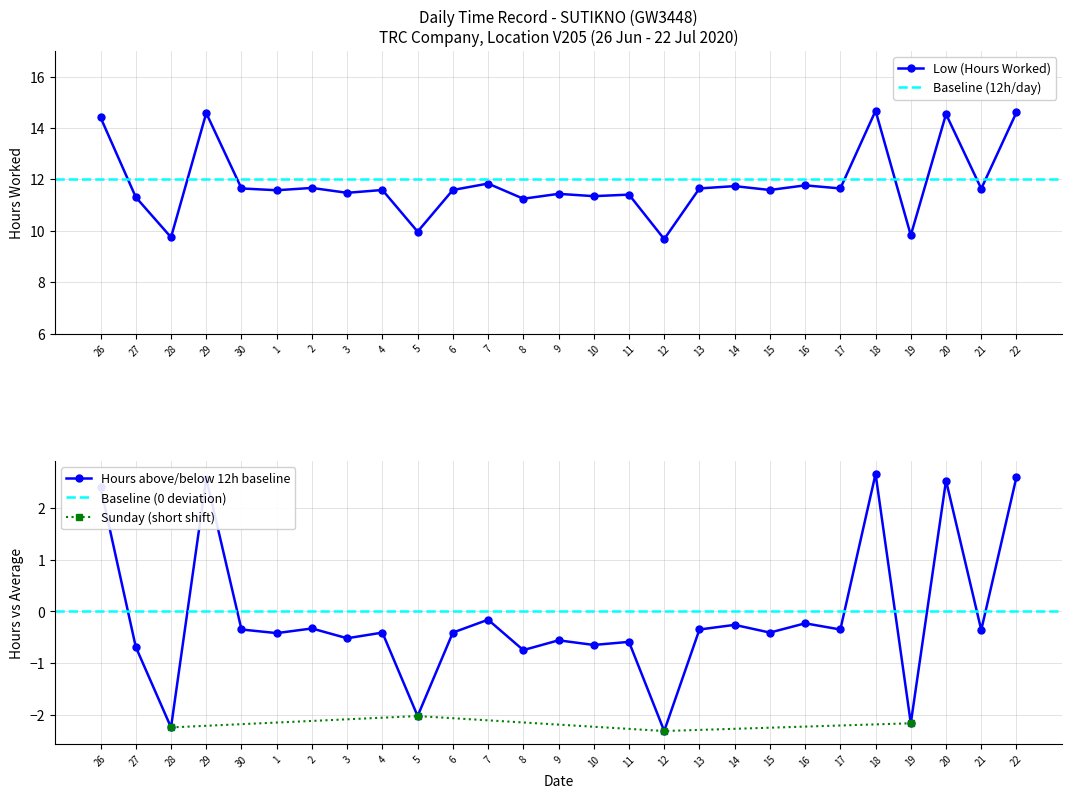

Where is the first local maximum?

29